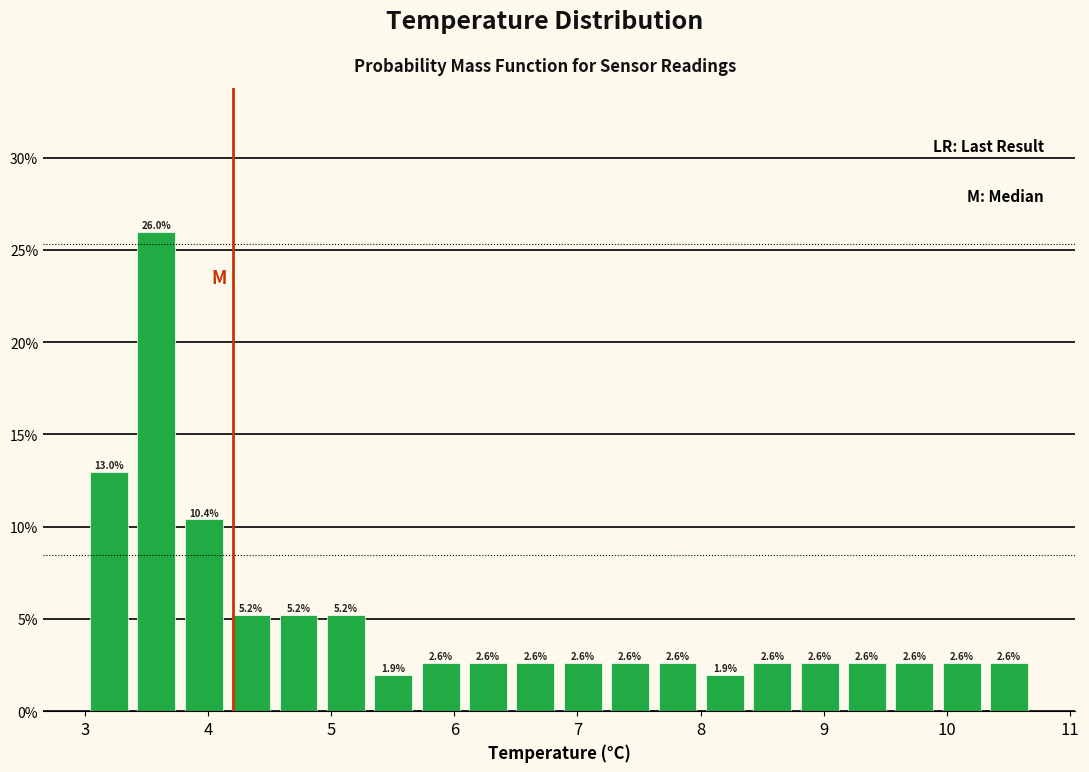

Around what value on the x-axis is the tallest bar? Give the approximate position of its centre, as read against the axis.

3.6